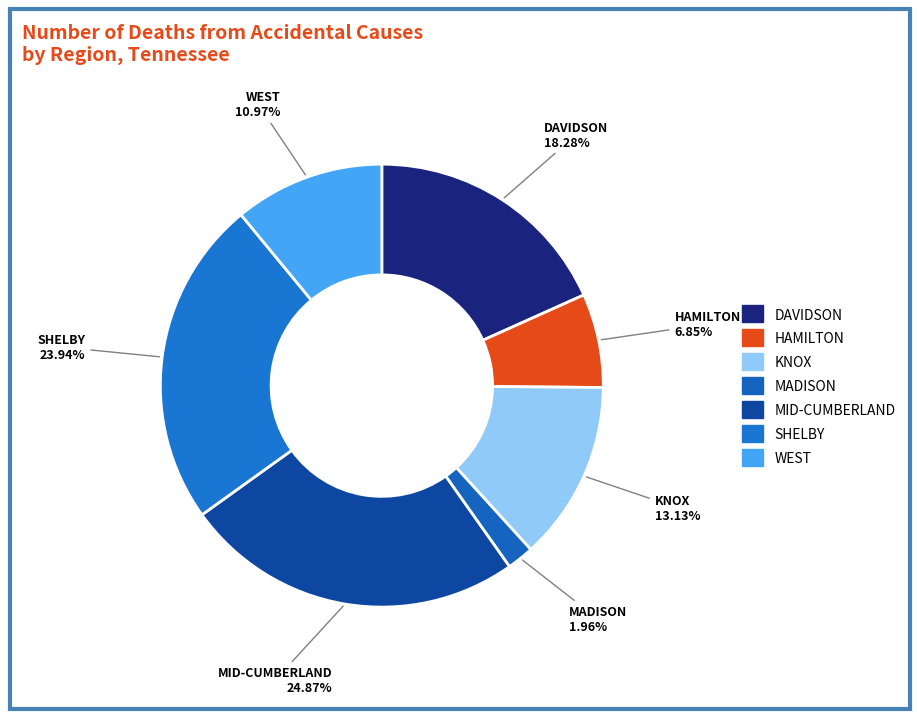

To the nearest percent, what portion does HAMILTON represent?

7%